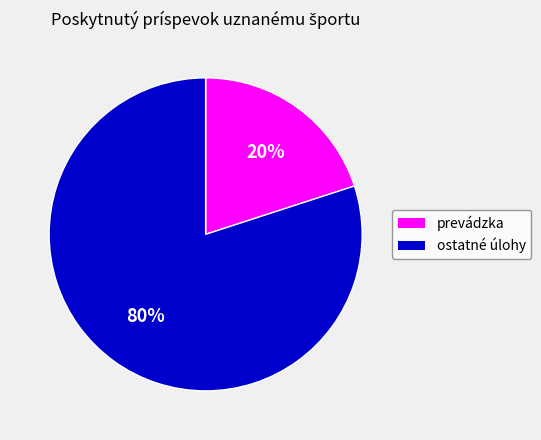

Is there a majority slice in this chart?

Yes